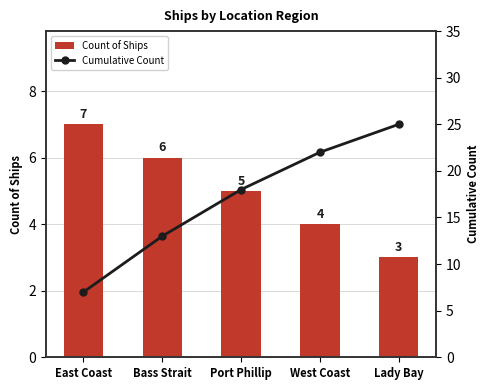

At how many categories does at least one series exceed 19?

2